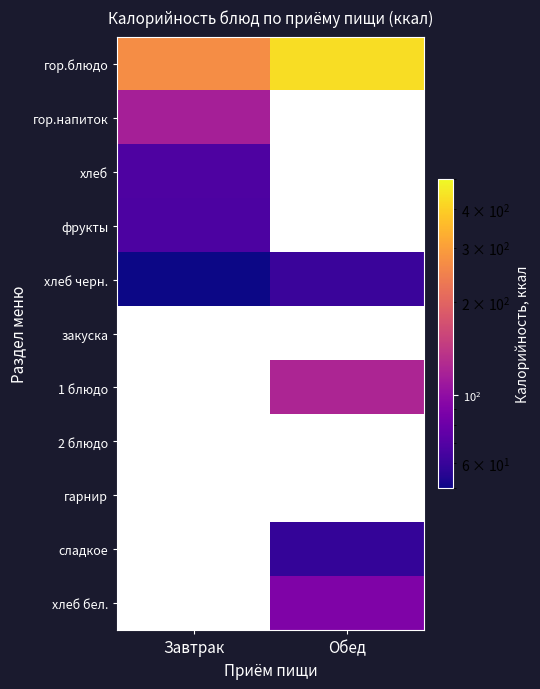

The value of хлеб at Завтрак is 47.2. True or false?

False